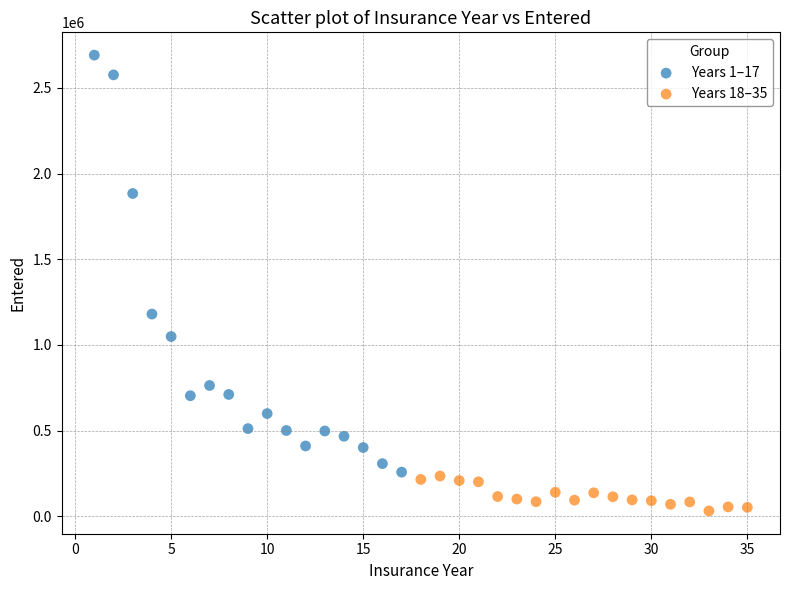

Which series contains the lowest Y value?

Years 18–35